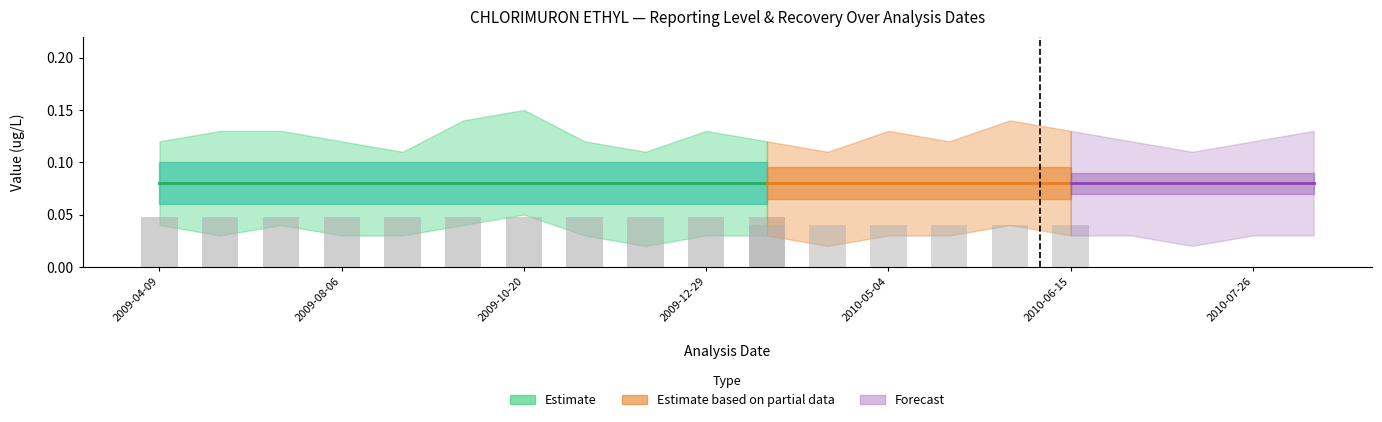

What position from the left is 2010-05-04?

13